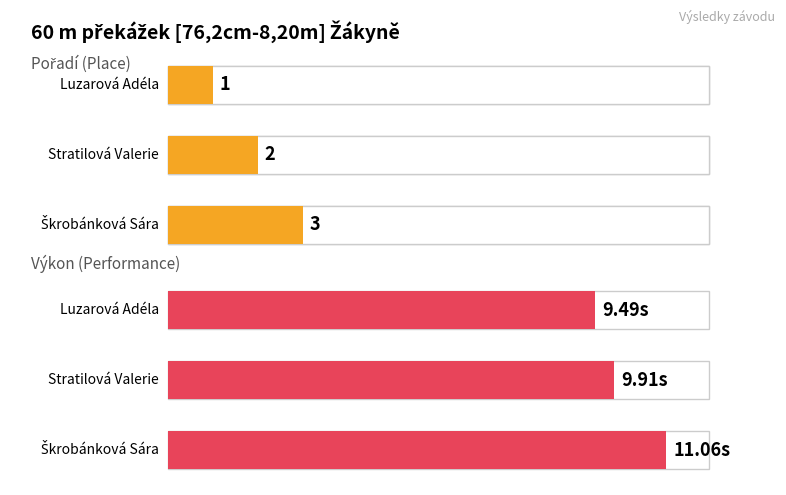

How many bars are there in total?

6